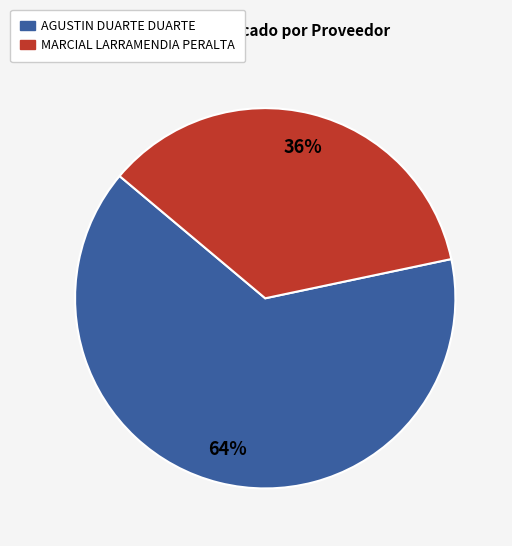

Do MARCIAL LARRAMENDIA PERALTA and AGUSTIN DUARTE DUARTE together represent more than half of the pie?

Yes